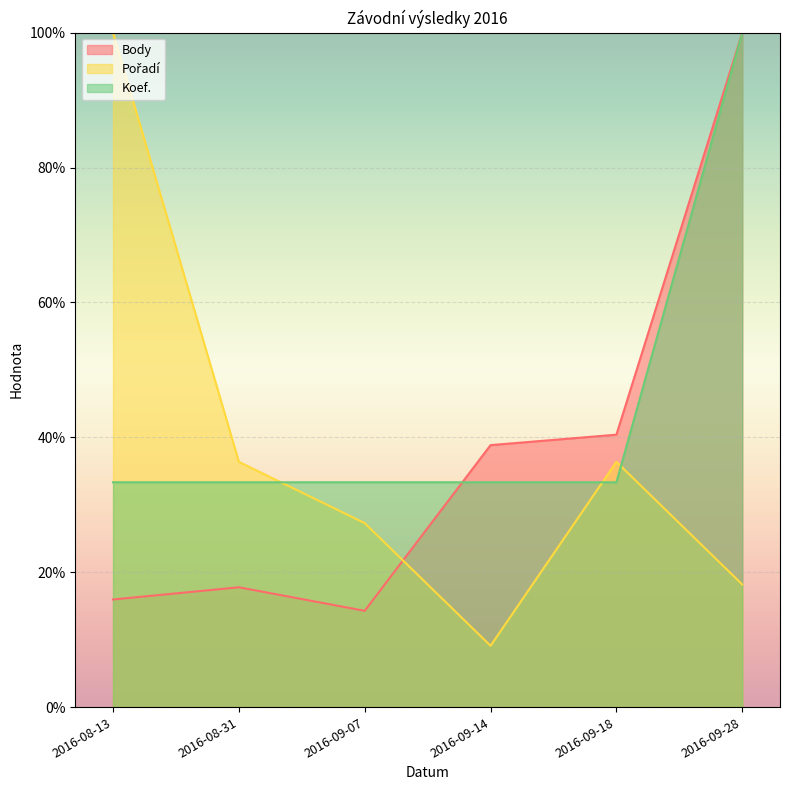

What is the value of the Body point at the 4th from the left?

38.8